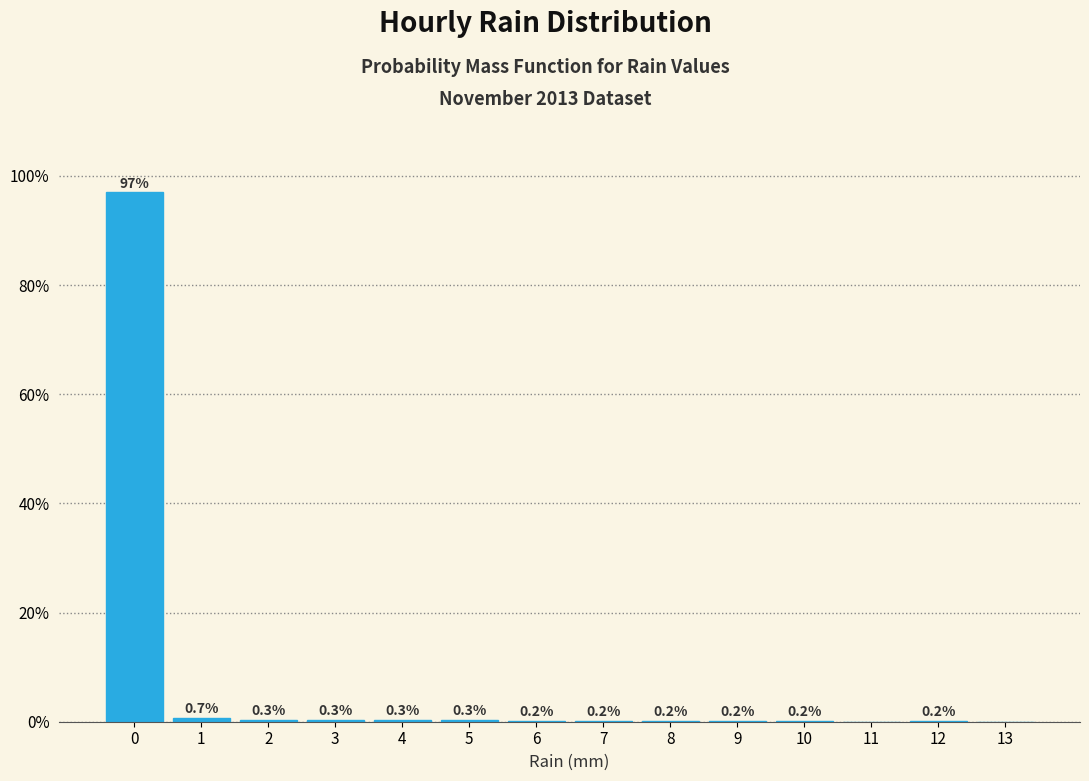

Over which range of the x-axis is the bar tallest?

-0.5 to 0.5